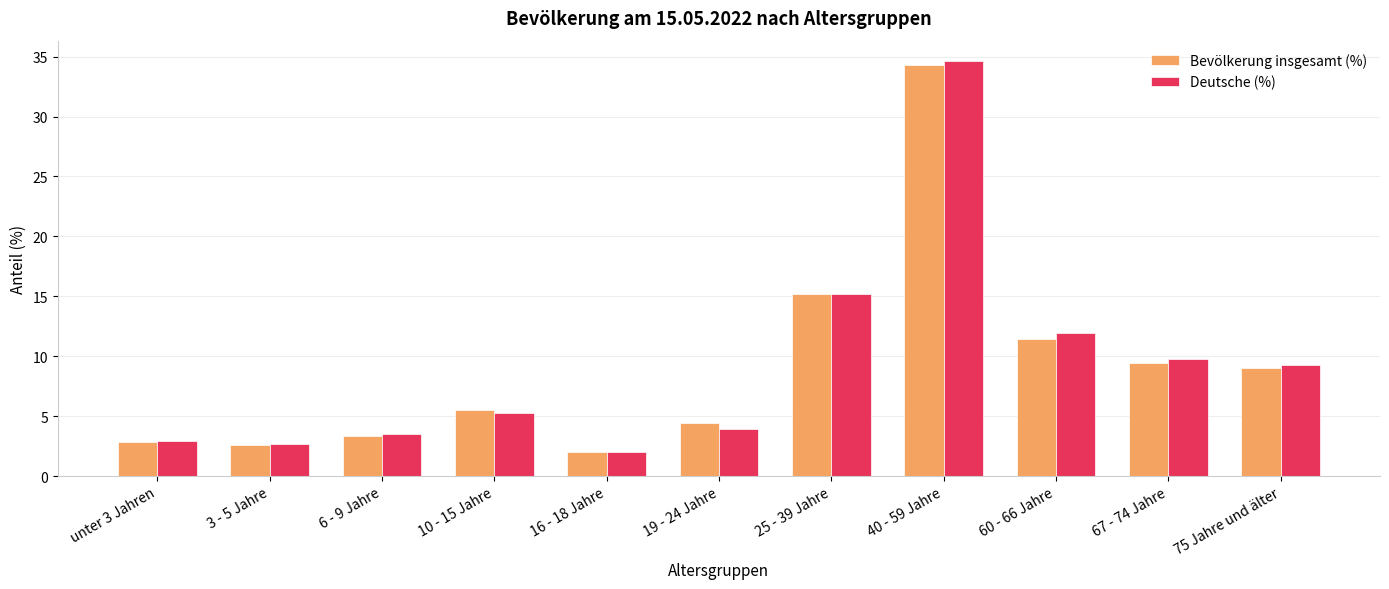

How many series are shown in this chart?

2